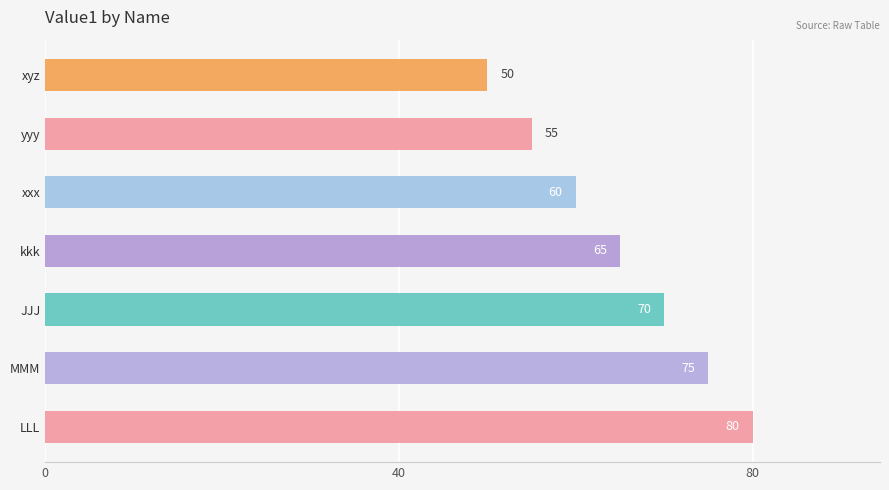

Are the bars horizontal?

Yes